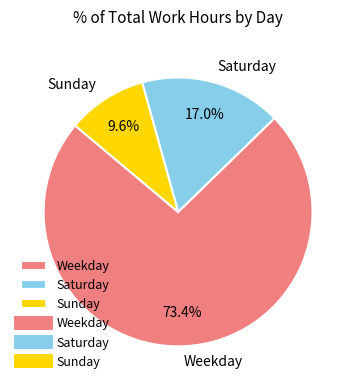

Between Saturday and Sunday, which is larger?

Saturday